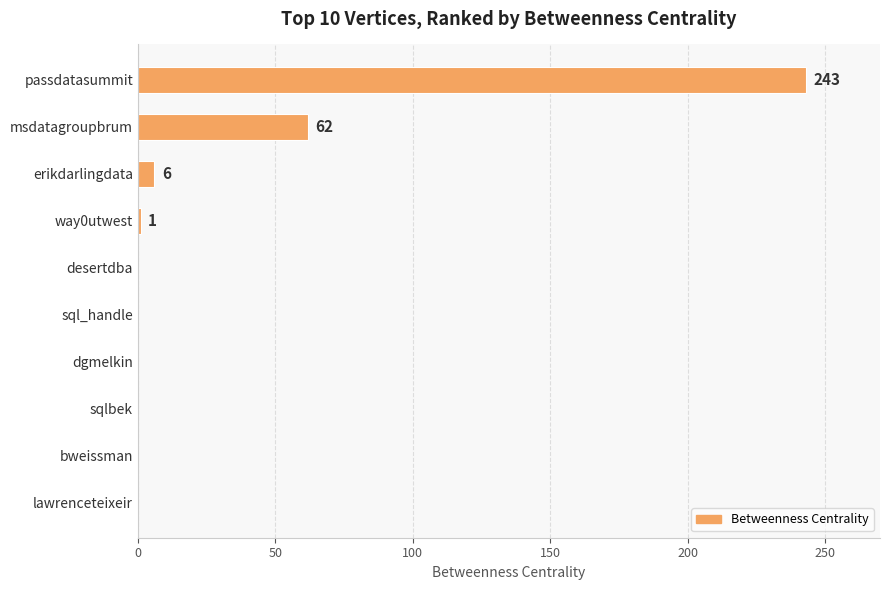

Between msdatagroupbrum and lawrenceteixeir, which is larger?

msdatagroupbrum